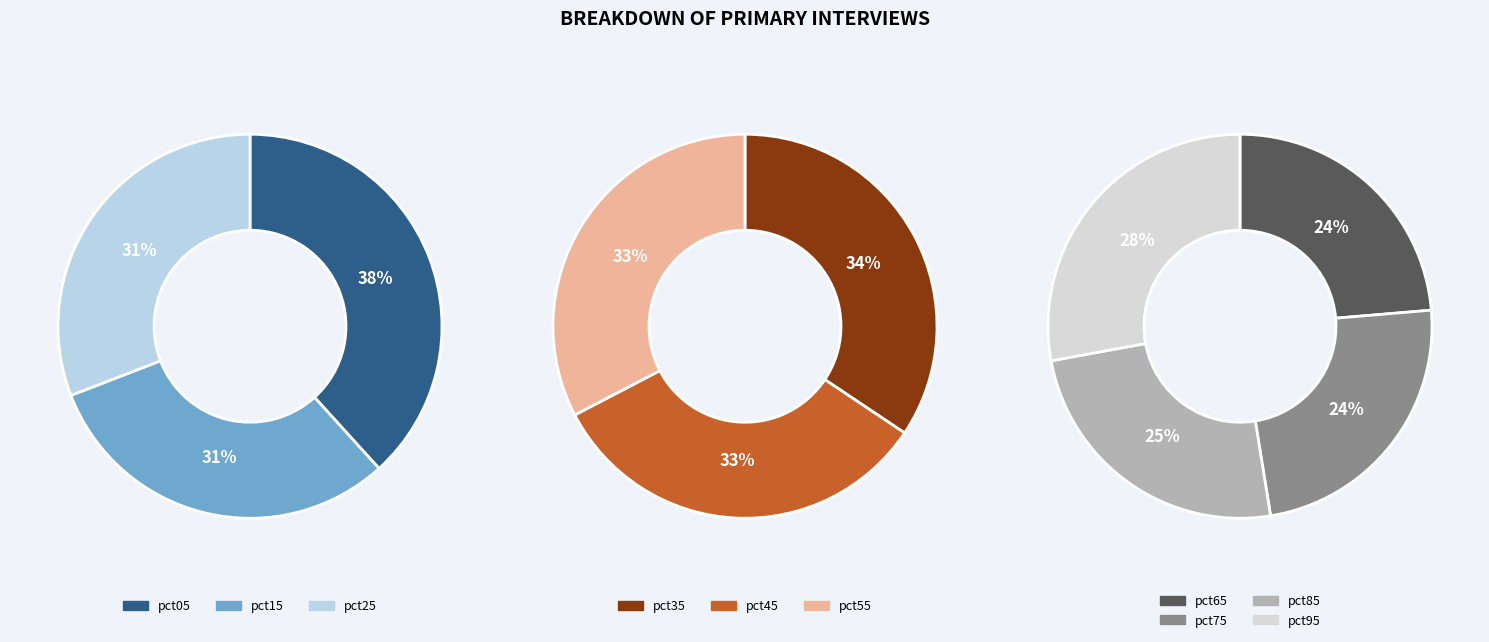

How many segments does this pie chart have?

10